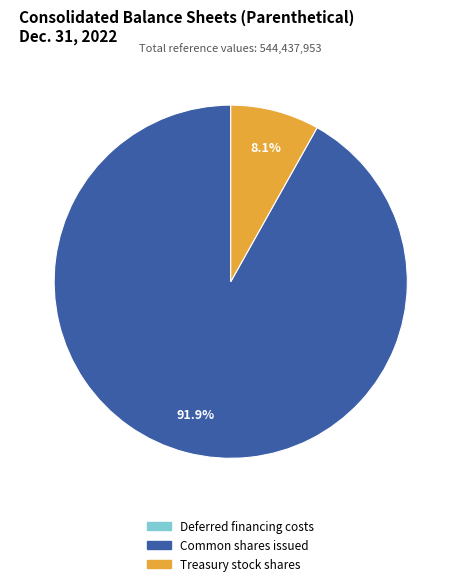

To the nearest percent, what is the difference between the largest and smallest slice percentages?

92%